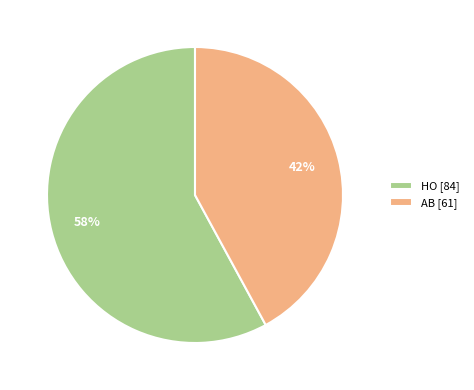

The HO slice represents 58% of the pie. True or false?

True